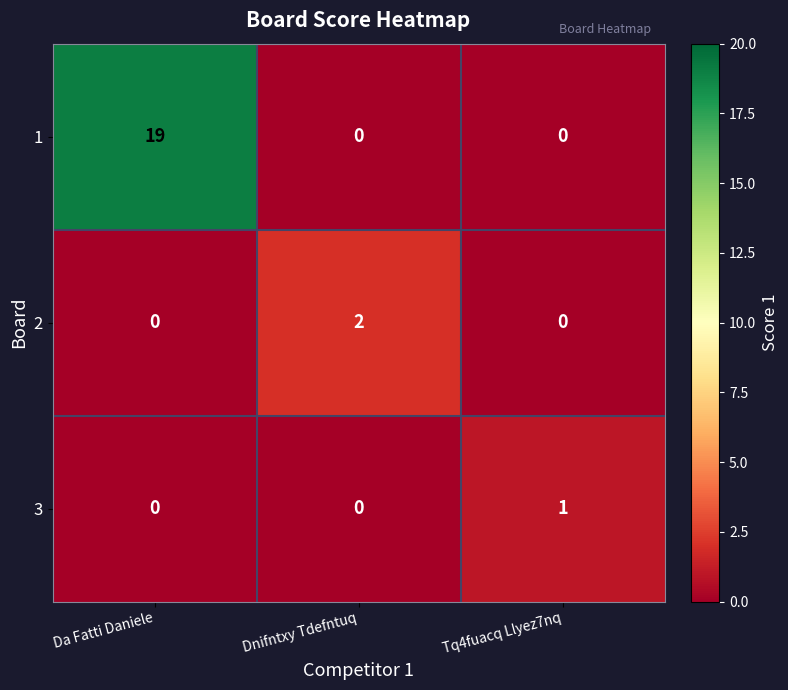

What is the sum of all 1 values?

19